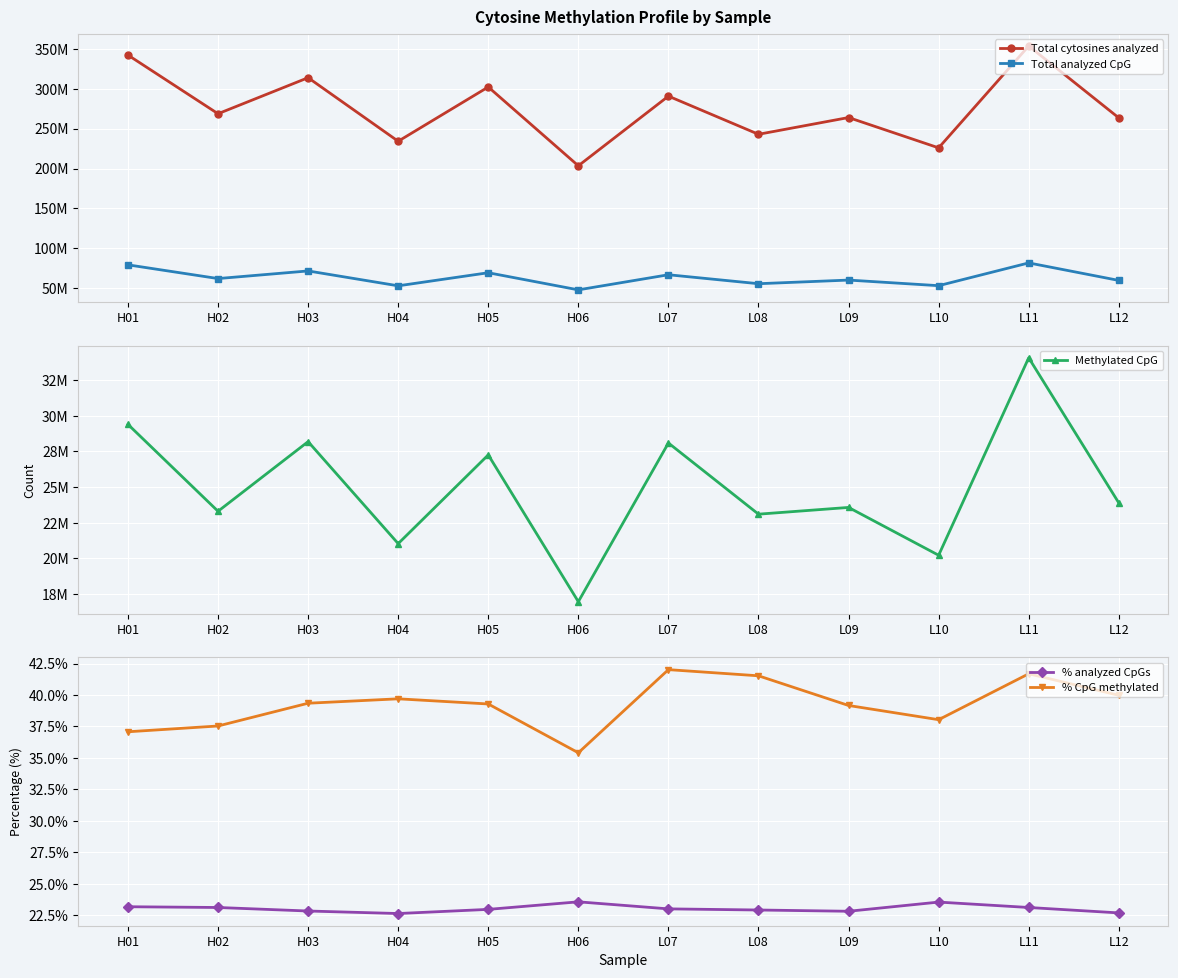

Between L08 and L12, which is larger?

L12